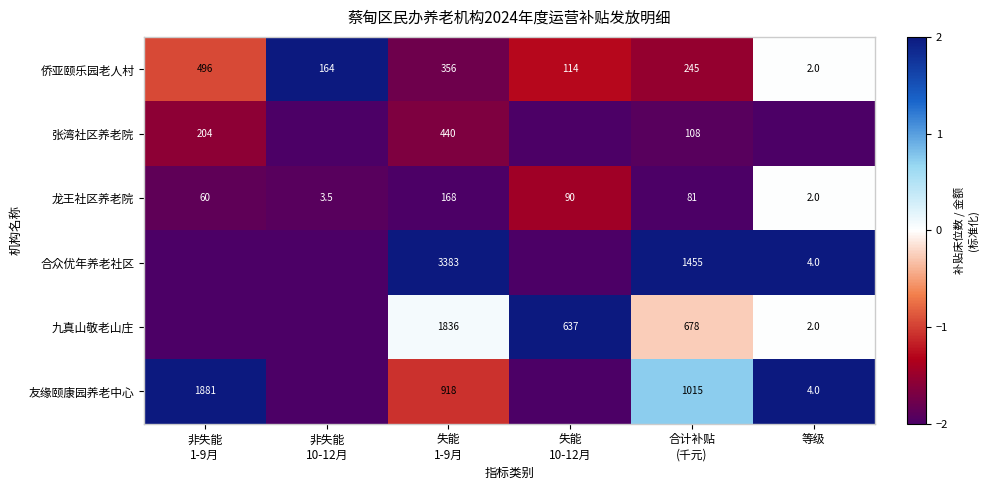

What is the highest value of the 侨亚颐乐园老人村 series?

496.0